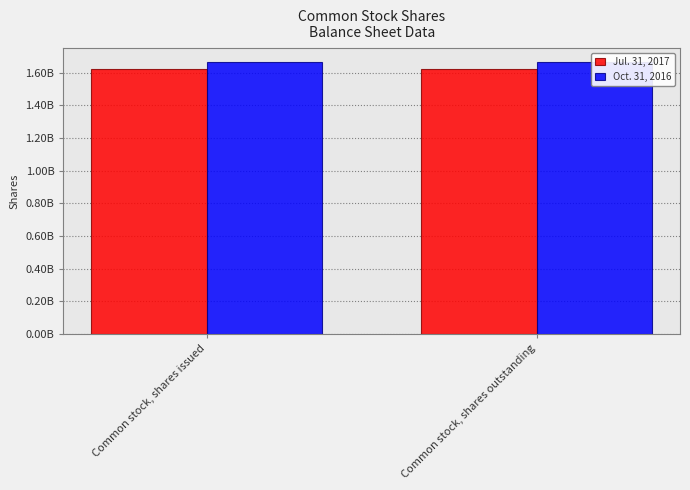

At Common stock, shares issued, list the series in order from largest to smallest.

Oct. 31, 2016, Jul. 31, 2017